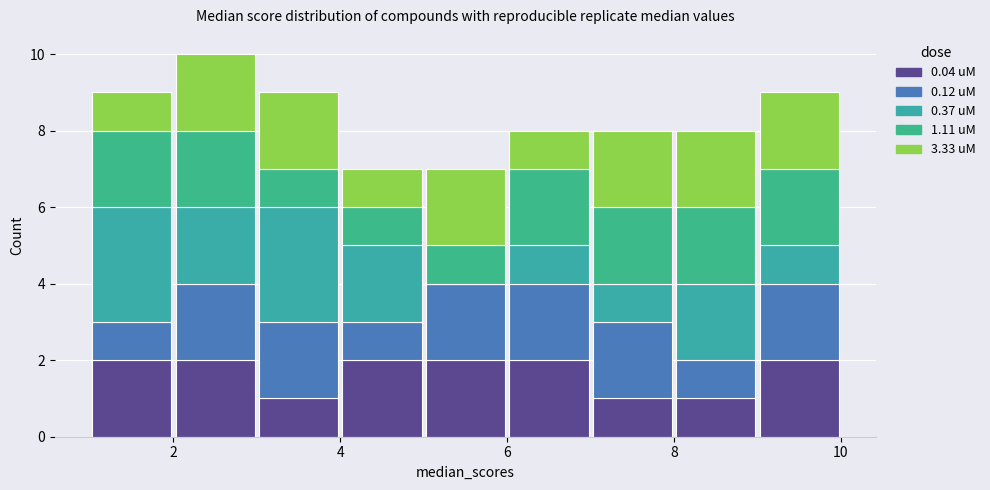

Reading left to right, list every stacked bar in this chart as the range it spans on the x-axis followed by its total height. The values are not printed on the chart, so give them approximately, as read against the axis.

1 to 2: 9
2 to 3: 10
3 to 4: 9
4 to 5: 7
5 to 6: 7
6 to 7: 8
7 to 8: 8
8 to 9: 8
9 to 10: 9